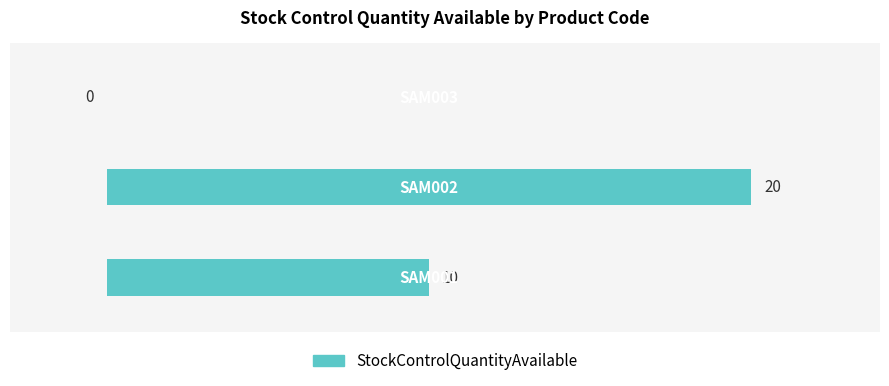

How many values are between 0 and 20?

3